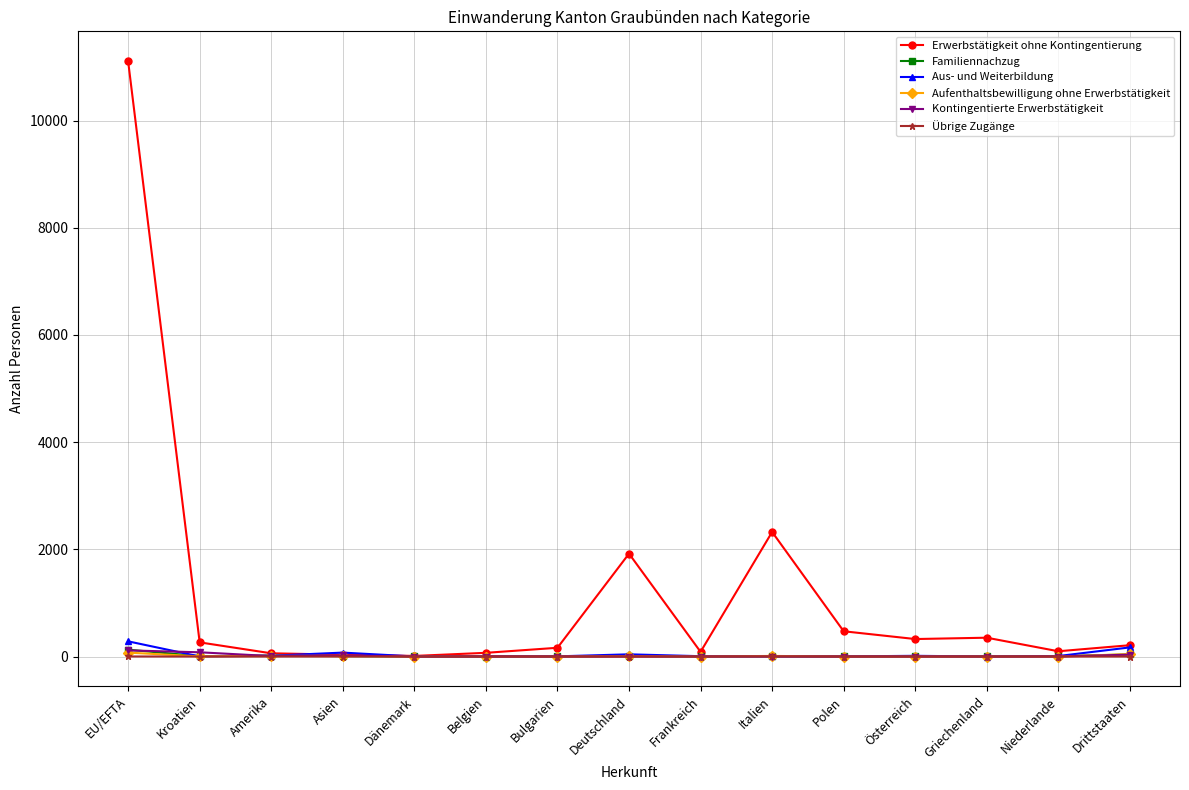

At which category is the sum across all series the highest?

EU/EFTA